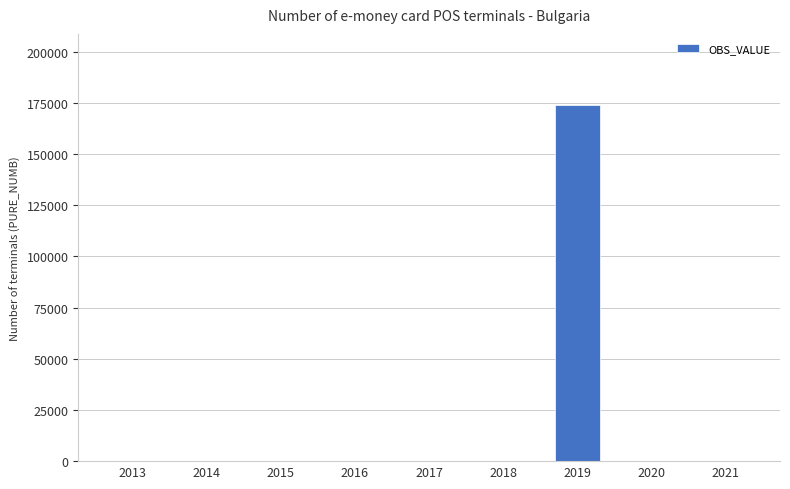

Is it true that the value at 2014 is -114107?

False